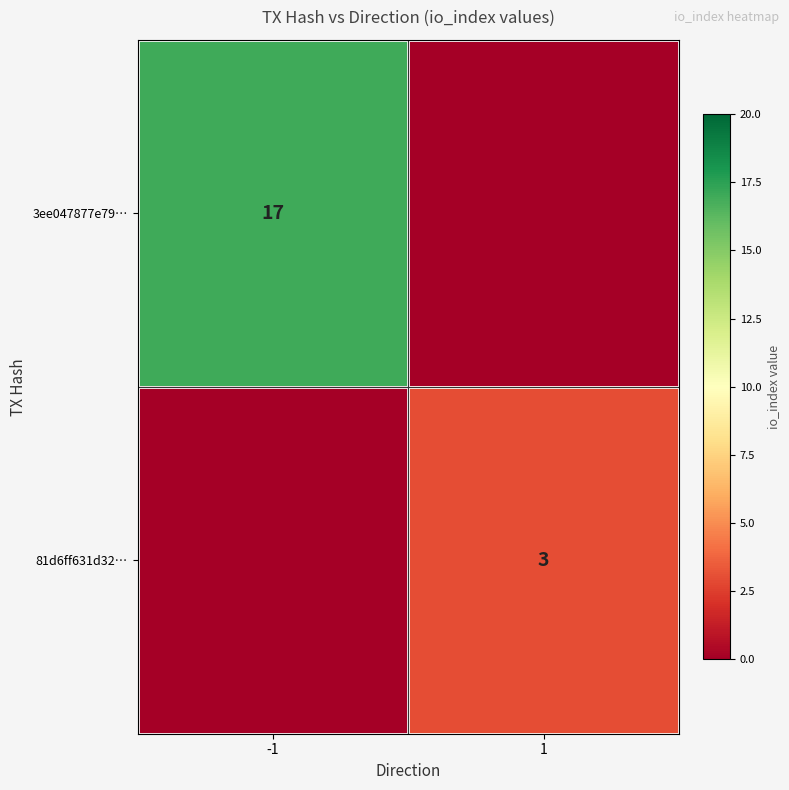

Is it true that 3ee047877e79… equals 17 at -1?

True